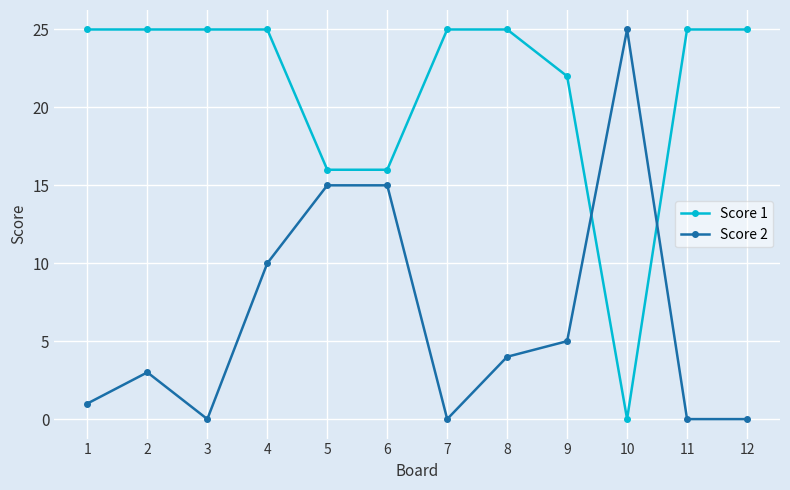

How many series are shown in this chart?

2